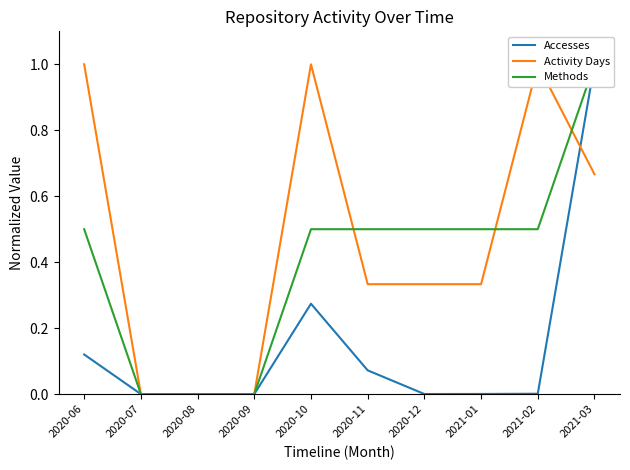

Which series has the widest spread of values?

Accesses